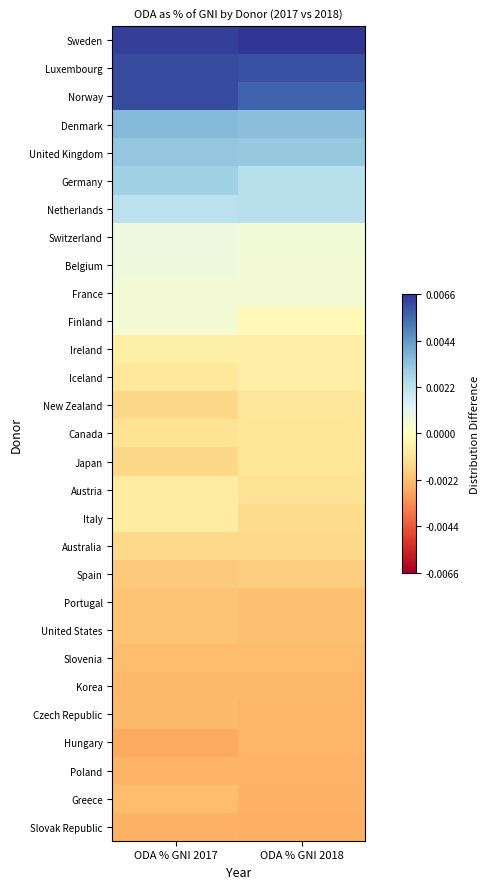

Reading right to left, transcribe all the data shown in this chart.

Sweden: ODA % GNI 2018=0.0	ODA % GNI 2017=0.0
Luxembourg: ODA % GNI 2018=0.0	ODA % GNI 2017=0.0
Norway: ODA % GNI 2018=0.0	ODA % GNI 2017=0.0
Denmark: ODA % GNI 2018=0.0	ODA % GNI 2017=0.0
United Kingdom: ODA % GNI 2018=0.0	ODA % GNI 2017=0.0
Germany: ODA % GNI 2018=0.0	ODA % GNI 2017=0.0
Netherlands: ODA % GNI 2018=0.0	ODA % GNI 2017=0.0
Switzerland: ODA % GNI 2018=0.0	ODA % GNI 2017=0.0
Belgium: ODA % GNI 2018=0.0	ODA % GNI 2017=0.0
France: ODA % GNI 2018=0.0	ODA % GNI 2017=0.0
Finland: ODA % GNI 2018=-0.0	ODA % GNI 2017=0.0
Ireland: ODA % GNI 2018=-0.0	ODA % GNI 2017=-0.0
Iceland: ODA % GNI 2018=-0.0	ODA % GNI 2017=-0.0
New Zealand: ODA % GNI 2018=-0.0	ODA % GNI 2017=-0.0
Canada: ODA % GNI 2018=-0.0	ODA % GNI 2017=-0.0
Japan: ODA % GNI 2018=-0.0	ODA % GNI 2017=-0.0
Austria: ODA % GNI 2018=-0.0	ODA % GNI 2017=-0.0
Italy: ODA % GNI 2018=-0.0	ODA % GNI 2017=-0.0
Australia: ODA % GNI 2018=-0.0	ODA % GNI 2017=-0.0
Spain: ODA % GNI 2018=-0.0	ODA % GNI 2017=-0.0
Portugal: ODA % GNI 2018=-0.0	ODA % GNI 2017=-0.0
United States: ODA % GNI 2018=-0.0	ODA % GNI 2017=-0.0
Slovenia: ODA % GNI 2018=-0.0	ODA % GNI 2017=-0.0
Korea: ODA % GNI 2018=-0.0	ODA % GNI 2017=-0.0
Czech Republic: ODA % GNI 2018=-0.0	ODA % GNI 2017=-0.0
Hungary: ODA % GNI 2018=-0.0	ODA % GNI 2017=-0.0
Poland: ODA % GNI 2018=-0.0	ODA % GNI 2017=-0.0
Greece: ODA % GNI 2018=-0.0	ODA % GNI 2017=-0.0
Slovak Republic: ODA % GNI 2018=-0.0	ODA % GNI 2017=-0.0